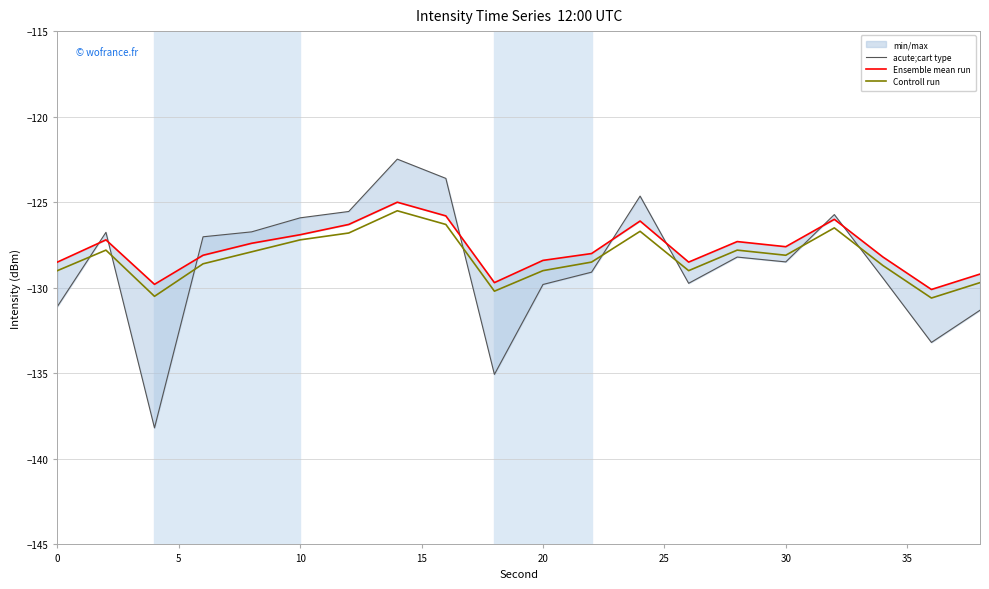

What is the maximum value for Controll run?

-125.5